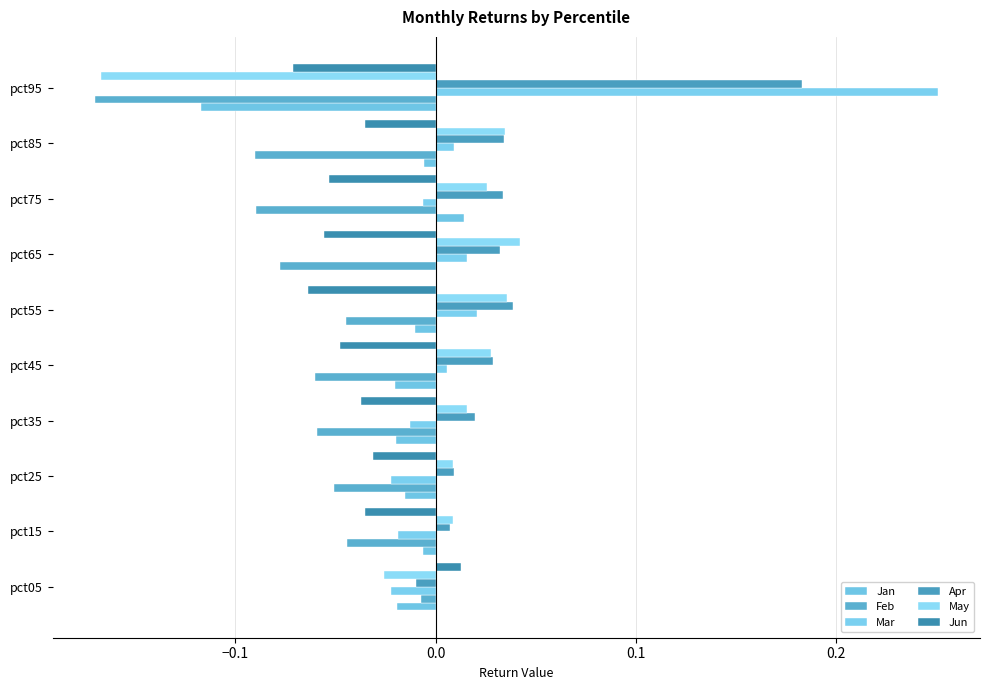

How many data points in Jun are above 0?

1